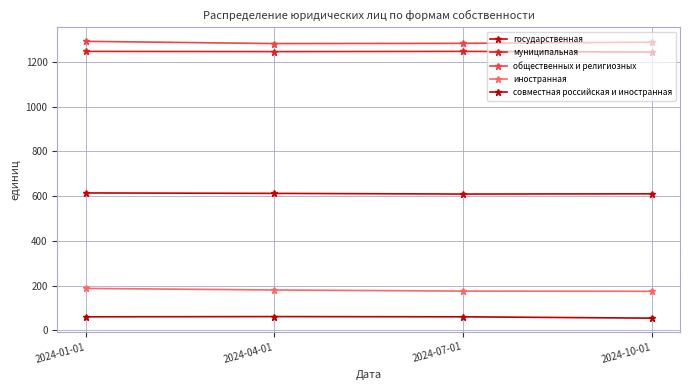

Reading left to right, list all the values displayed in this chart.

государственная: 2024-01-01=614	2024-04-01=612	2024-07-01=609	2024-10-01=610
муниципальная: 2024-01-01=1247	2024-04-01=1246	2024-07-01=1247	2024-10-01=1244
общественных и религиозных: 2024-01-01=1292	2024-04-01=1282	2024-07-01=1283	2024-10-01=1288
иностранная: 2024-01-01=187	2024-04-01=180	2024-07-01=175	2024-10-01=174
совместная российская и иностранная: 2024-01-01=60	2024-04-01=61	2024-07-01=60	2024-10-01=54